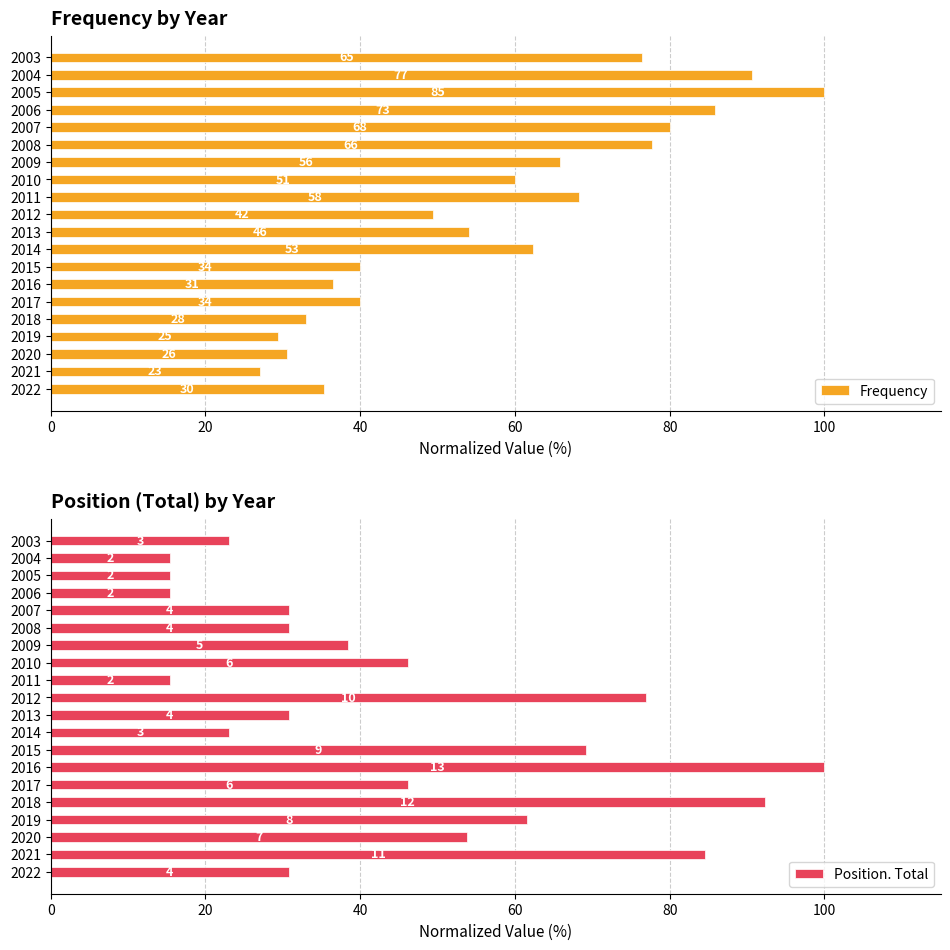

Read the Frequency value at 2019.

29.4